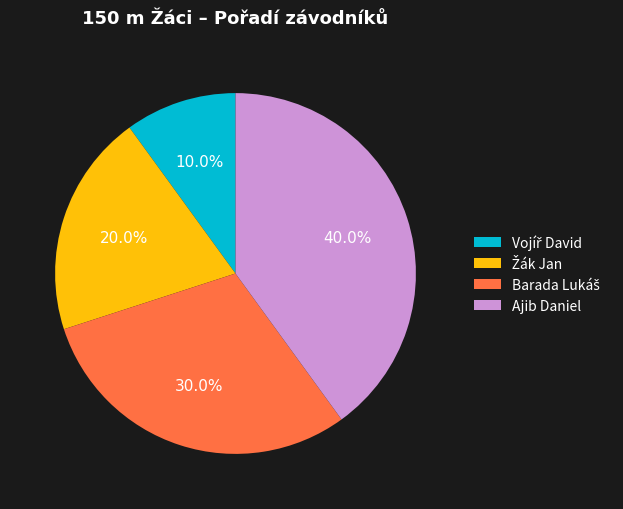

To the nearest percent, what is the difference between the largest and smallest slice percentages?

30%